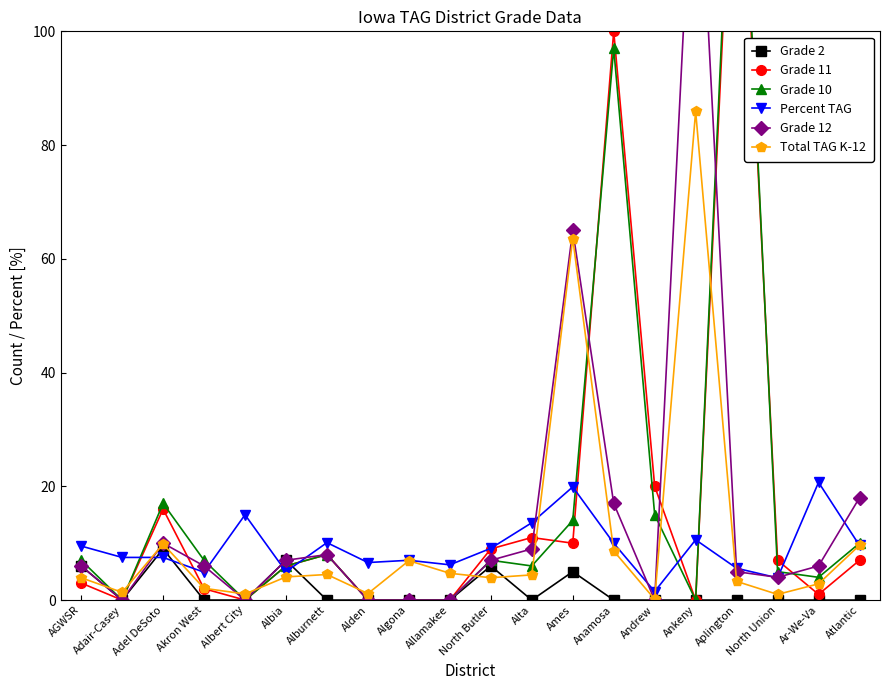

What are all the series names shown in the legend?

Grade 2, Grade 11, Grade 10, Percent TAG, Grade 12, Total TAG K-12